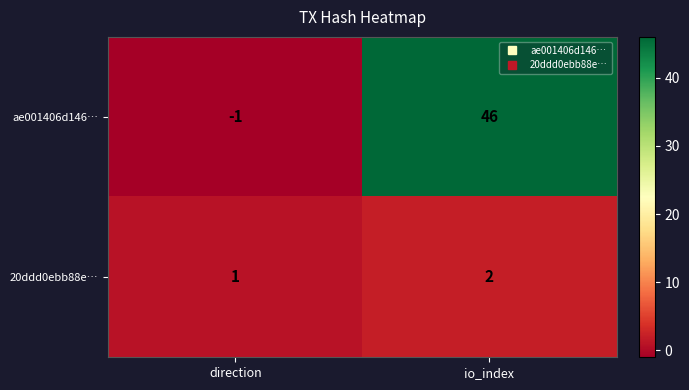

Where is ae001406d146… nearest to the value 22?

direction